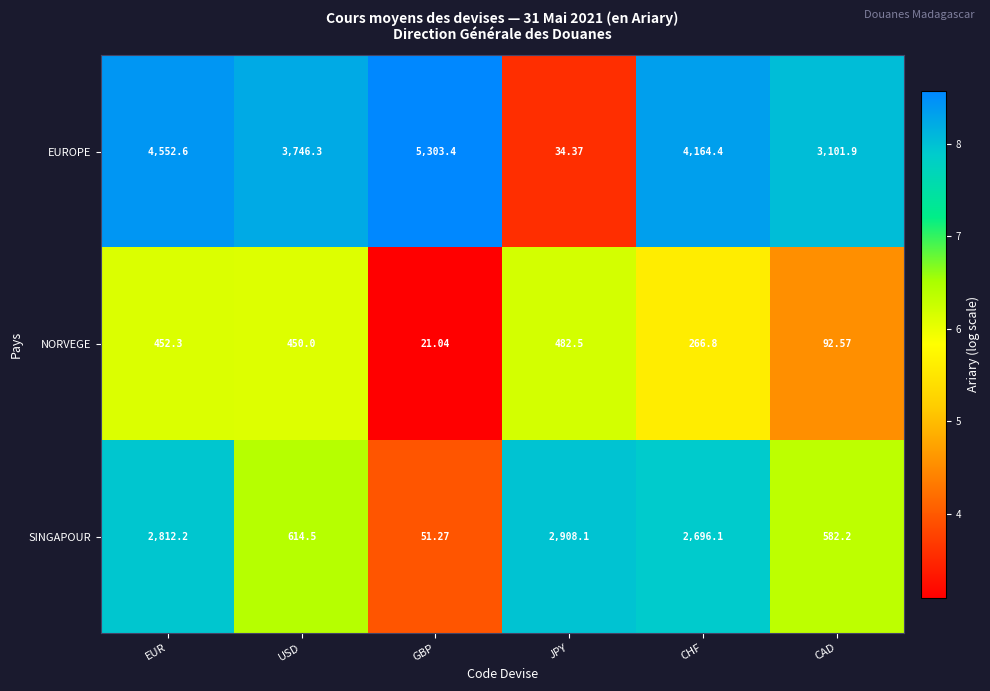

What is the minimum value shown in the chart?

21.0